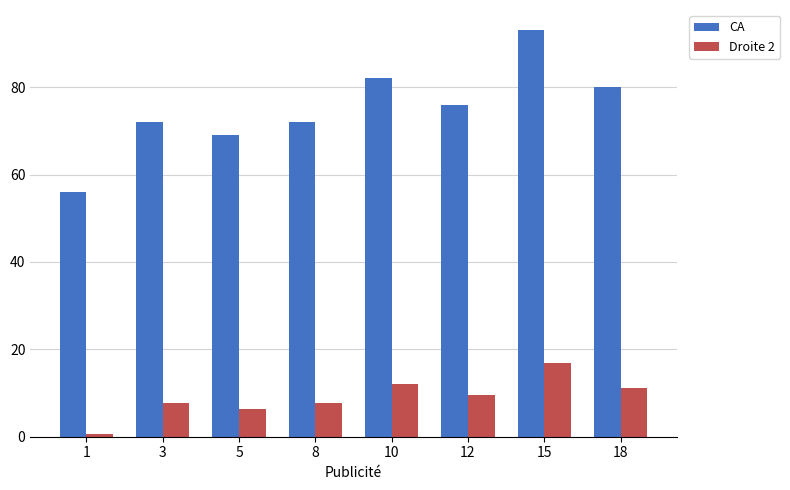

Reading left to right, transcribe all the data shown in this chart.

CA: 56.0	72.0	69.0	72.0	82.0	76.0	93.0	80.0
Droite 2: 0.6	7.7	6.3	7.7	12.1	9.4	17.0	11.2